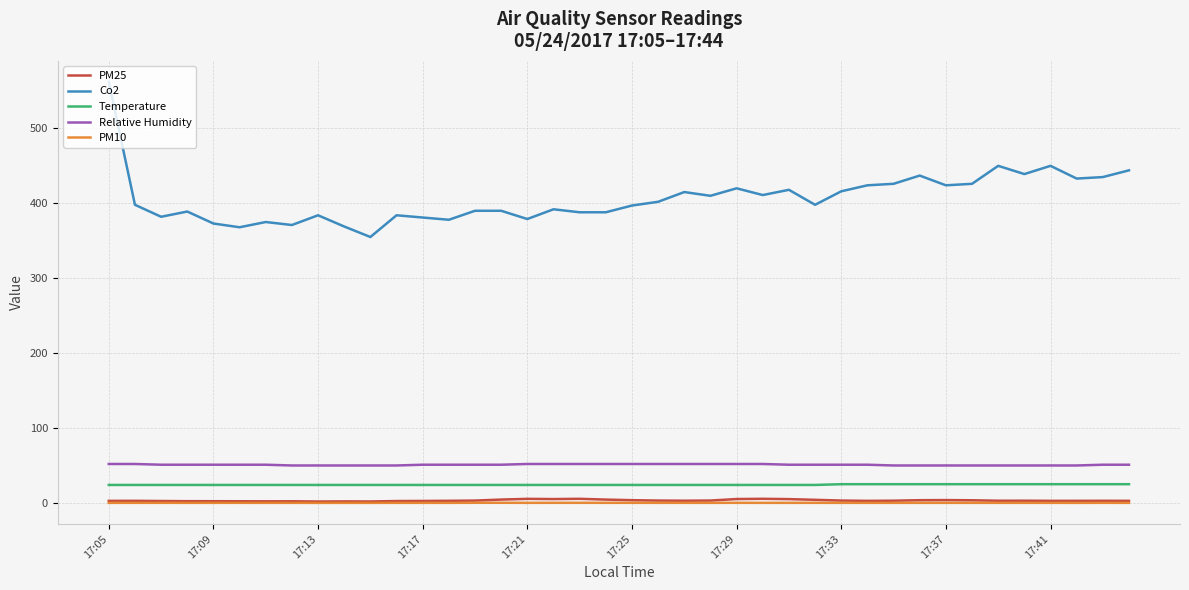

How many values in the Temperature series exceed 24?

12